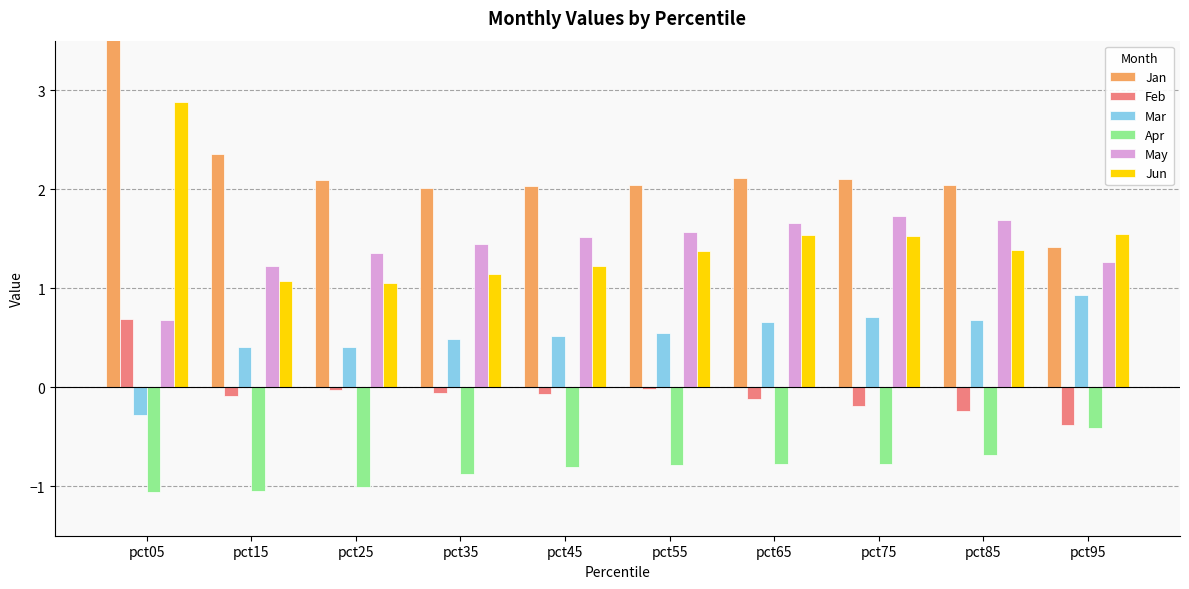

How many groups of bars are there?

10